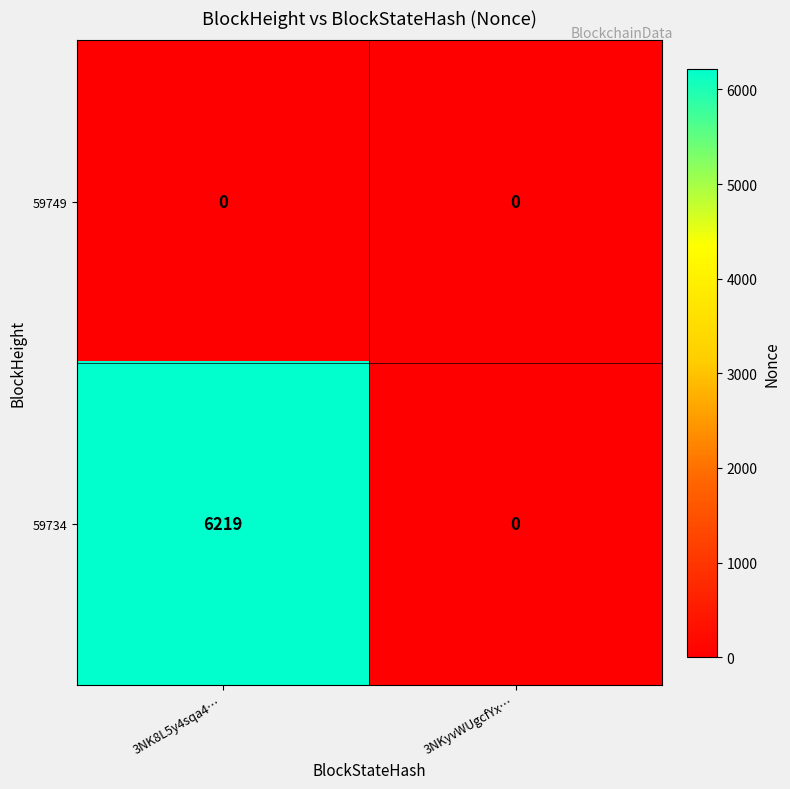

How many categories are shown in the chart?

2